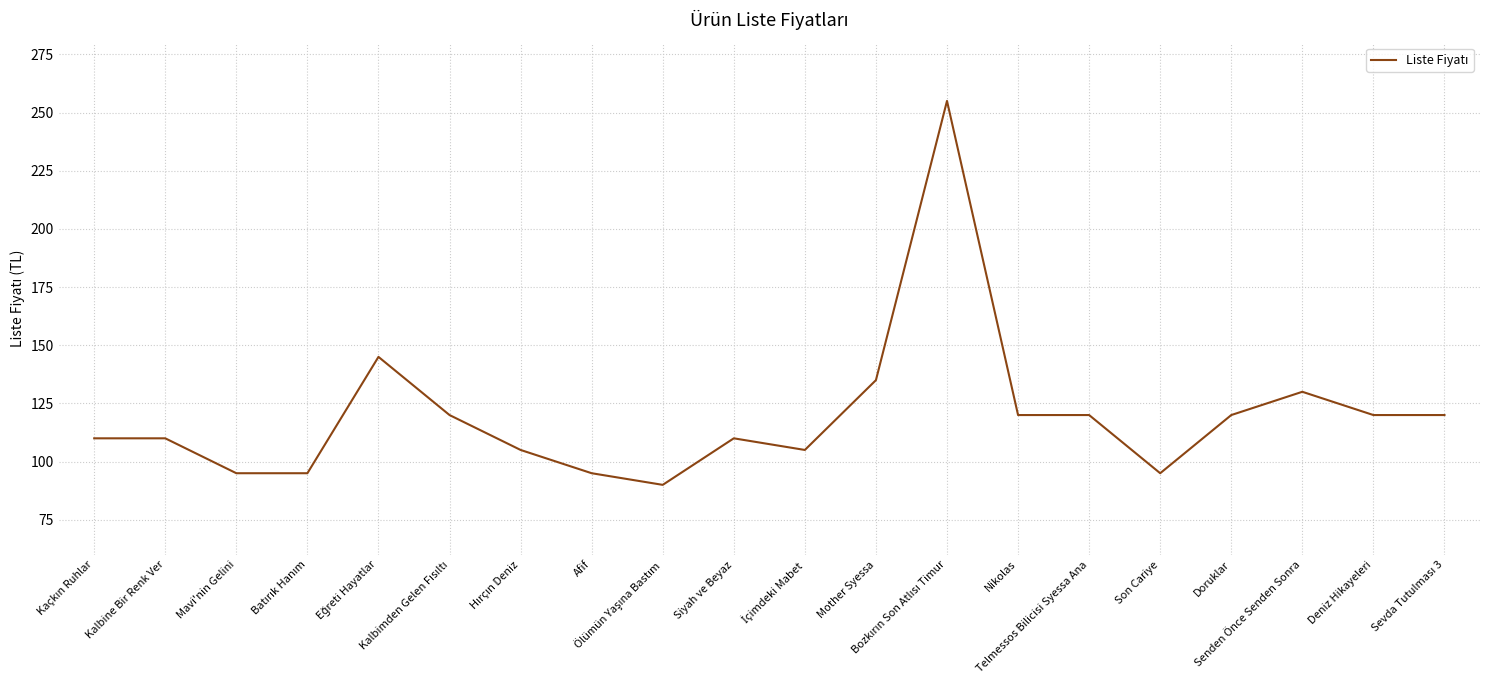

What is the smallest value displayed?

90